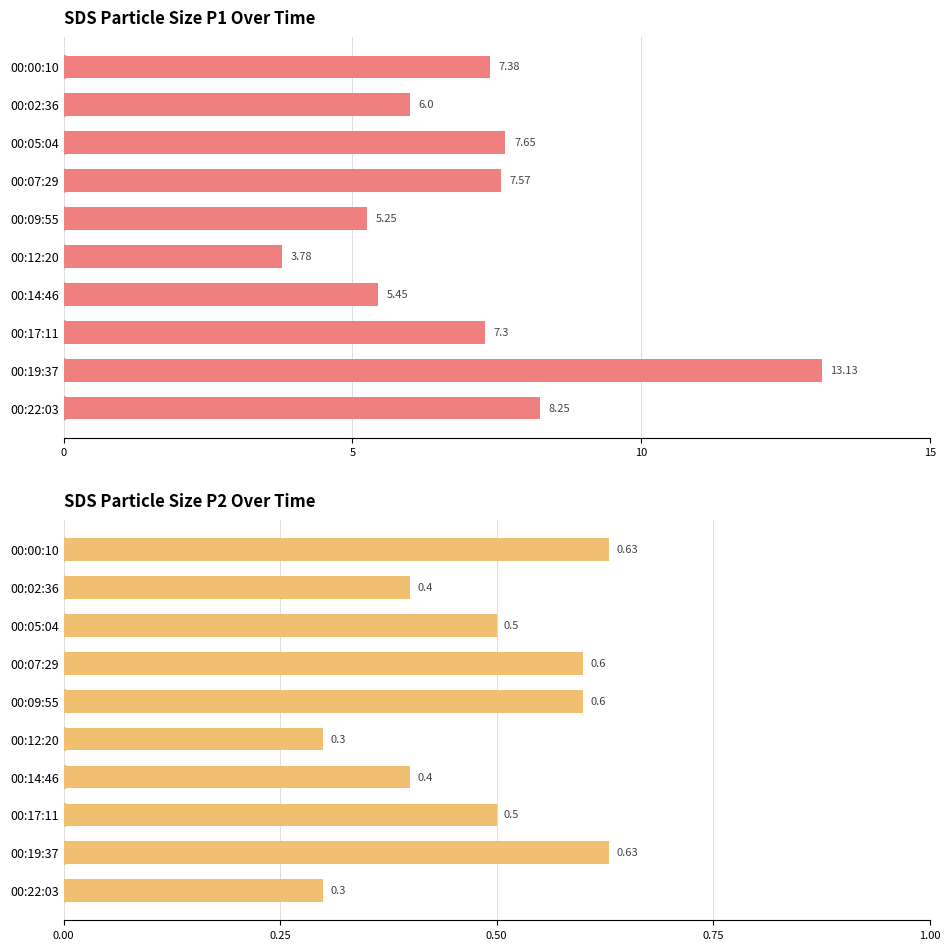

What are all the series names shown in the legend?

SDS_P1, SDS_P2